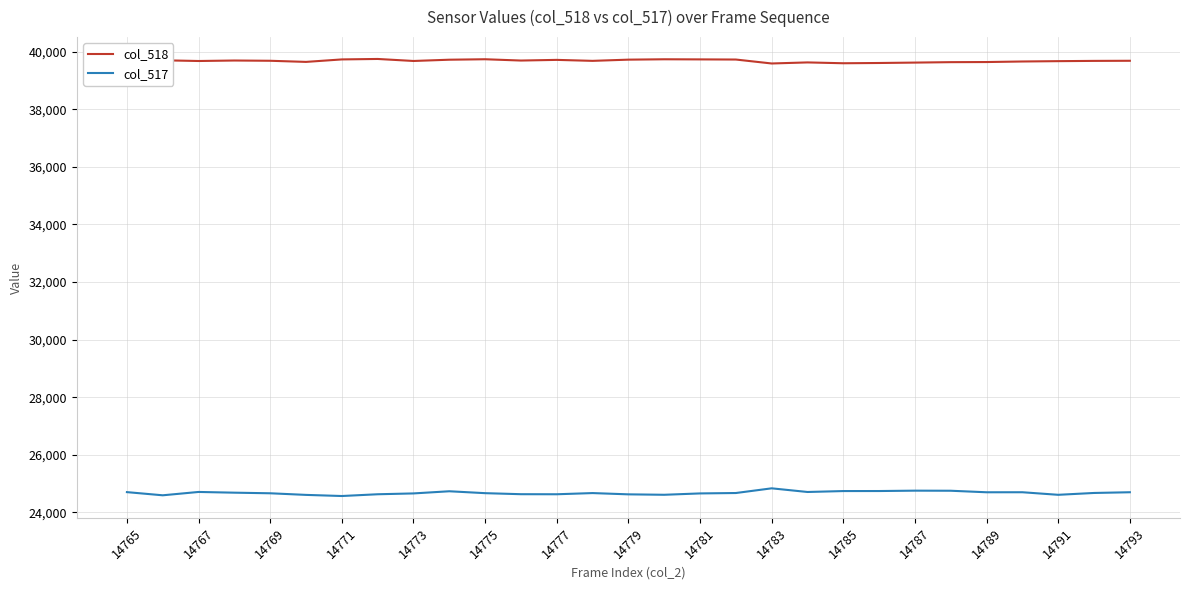

List the series in order of their peak value, highest first.

col_518, col_517